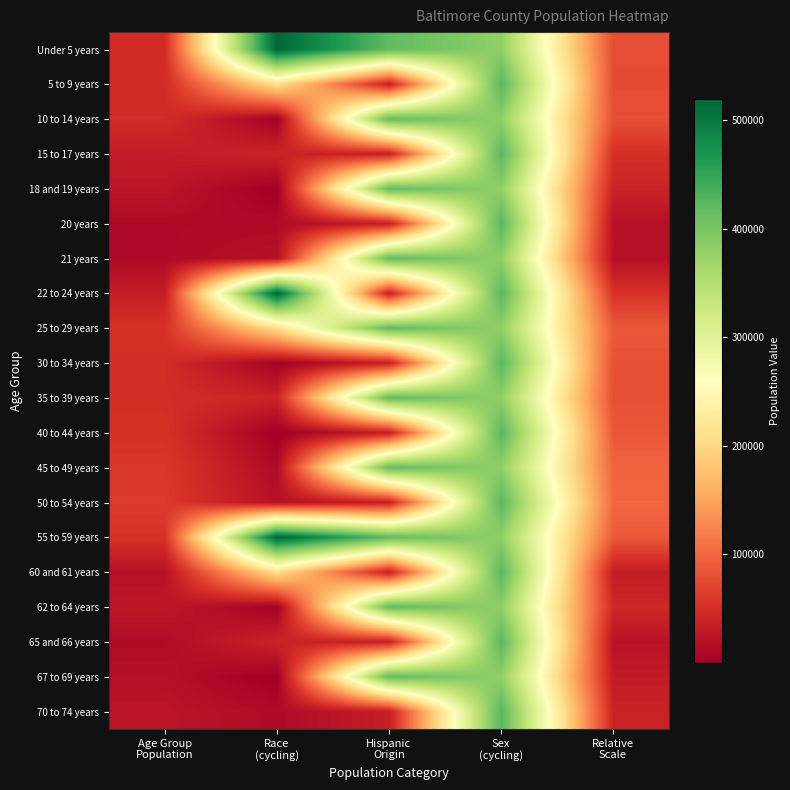

Reading left to right, extract all data points from this chart.

Under 5 years: Age Group
Population=48074	Race
(cycling)=520185	Hispanic
Origin=418771	Sex
(cycling)=380409	Relative
Scale=78009
5 to 9 years: Age Group
Population=47454	Race
(cycling)=209738	Hispanic
Origin=33735	Sex
(cycling)=424620	Relative
Scale=77003
10 to 14 years: Age Group
Population=49231	Race
(cycling)=2625	Hispanic
Origin=418771	Sex
(cycling)=380409	Relative
Scale=79886
15 to 17 years: Age Group
Population=31991	Race
(cycling)=40077	Hispanic
Origin=33735	Sex
(cycling)=424620	Relative
Scale=51911
18 and 19 years: Age Group
Population=24303	Race
(cycling)=319	Hispanic
Origin=418771	Sex
(cycling)=380409	Relative
Scale=39436
20 years: Age Group
Population=12242	Race
(cycling)=12801	Hispanic
Origin=33735	Sex
(cycling)=424620	Relative
Scale=19864
21 years: Age Group
Population=11847	Race
(cycling)=19284	Hispanic
Origin=418771	Sex
(cycling)=380409	Relative
Scale=19224
22 to 24 years: Age Group
Population=33683	Race
(cycling)=520185	Hispanic
Origin=33735	Sex
(cycling)=424620	Relative
Scale=54657
25 to 29 years: Age Group
Population=53864	Race
(cycling)=209738	Hispanic
Origin=418771	Sex
(cycling)=380409	Relative
Scale=87404
30 to 34 years: Age Group
Population=49691	Race
(cycling)=2625	Hispanic
Origin=33735	Sex
(cycling)=424620	Relative
Scale=80633
35 to 39 years: Age Group
Population=49448	Race
(cycling)=40077	Hispanic
Origin=418771	Sex
(cycling)=380409	Relative
Scale=80238
40 to 44 years: Age Group
Population=53396	Race
(cycling)=319	Hispanic
Origin=33735	Sex
(cycling)=424620	Relative
Scale=86645
45 to 49 years: Age Group
Population=59590	Race
(cycling)=12801	Hispanic
Origin=418771	Sex
(cycling)=380409	Relative
Scale=96696
50 to 54 years: Age Group
Population=61626	Race
(cycling)=19284	Hispanic
Origin=33735	Sex
(cycling)=424620	Relative
Scale=100000
55 to 59 years: Age Group
Population=54414	Race
(cycling)=520185	Hispanic
Origin=418771	Sex
(cycling)=380409	Relative
Scale=88297
60 and 61 years: Age Group
Population=19791	Race
(cycling)=209738	Hispanic
Origin=33735	Sex
(cycling)=424620	Relative
Scale=32114
62 to 64 years: Age Group
Population=26908	Race
(cycling)=2625	Hispanic
Origin=418771	Sex
(cycling)=380409	Relative
Scale=43663
65 and 66 years: Age Group
Population=13611	Race
(cycling)=40077	Hispanic
Origin=33735	Sex
(cycling)=424620	Relative
Scale=22086
67 to 69 years: Age Group
Population=18717	Race
(cycling)=319	Hispanic
Origin=418771	Sex
(cycling)=380409	Relative
Scale=30371
70 to 74 years: Age Group
Population=24142	Race
(cycling)=12801	Hispanic
Origin=33735	Sex
(cycling)=424620	Relative
Scale=39175